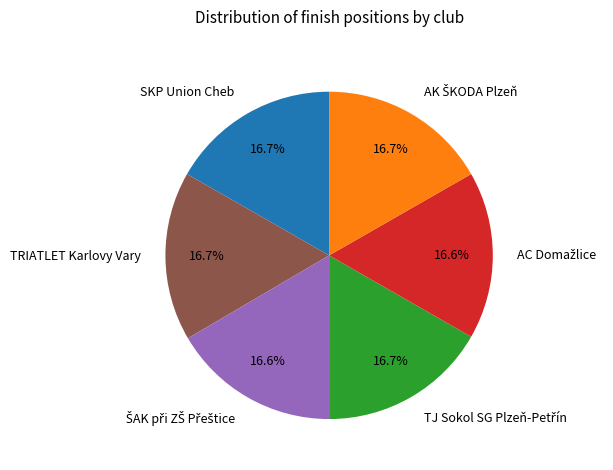

Is there any slice that represents more than half of the pie?

No